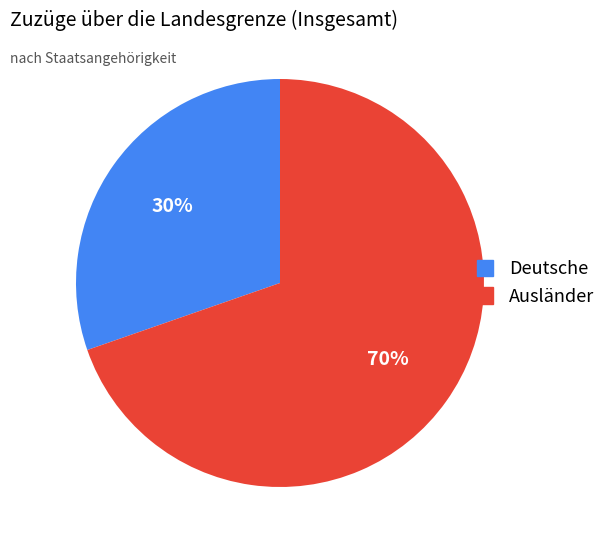

To the nearest percent, what is the combined percentage of Deutsche and Ausländer?

100%